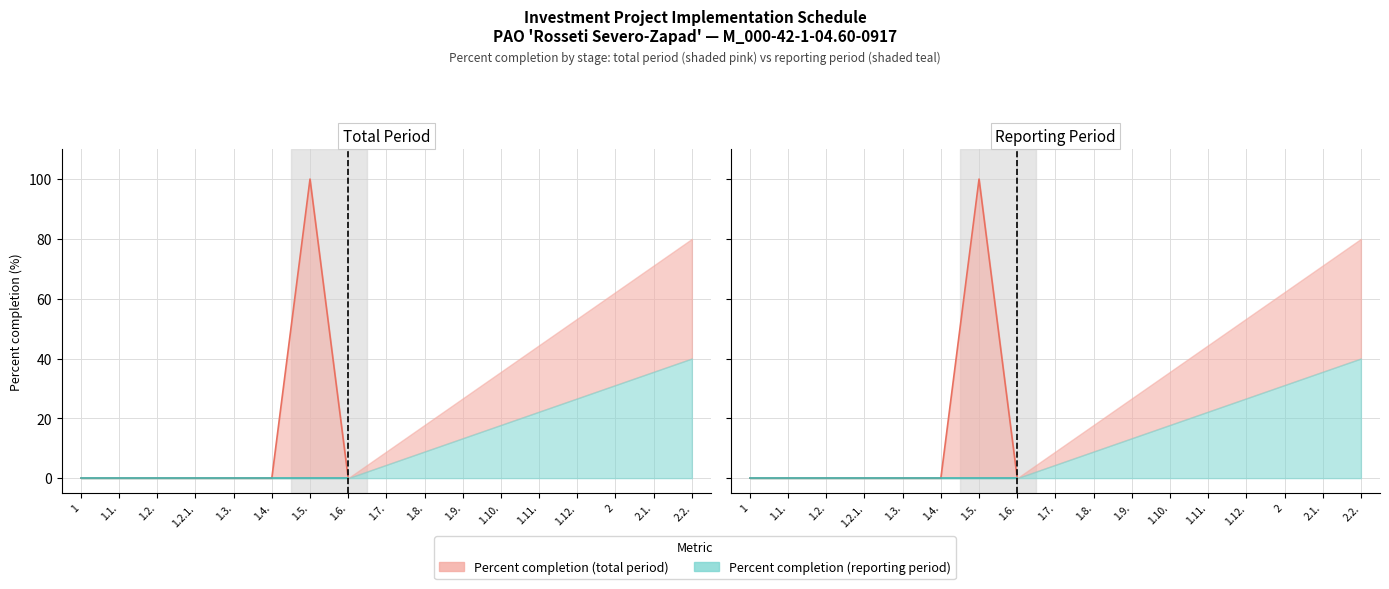

Which has a higher value, 1.8. or 1.7.?

1.8.